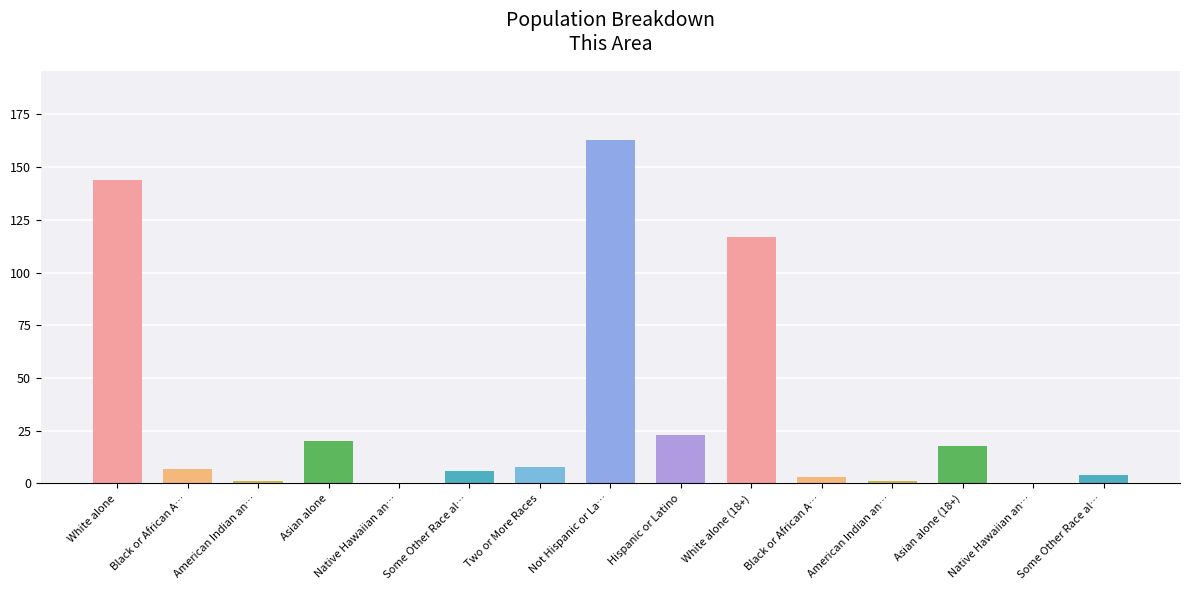

How many series are shown in this chart?

1